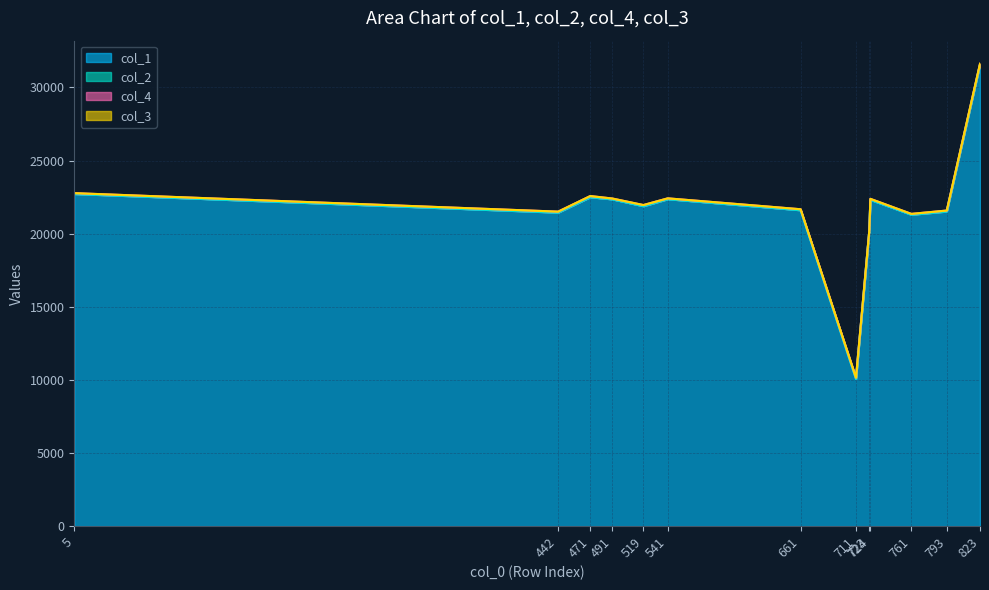

Reading left to right, what are all the values shown in this chart?

col_1: 5=22715	442=21440	471=22492	491=22348	519=21878	541=22360	661=21603	711=10053	723=20150	724=22313	761=21297	793=21515	823=31551
col_2: 5=0	442=2	471=4	491=0	519=4	541=0	661=2	711=6	723=0	724=2	761=0	793=2	823=2
col_4: 5=55	442=65	471=75	491=55	519=75	541=55	661=65	711=90	723=55	724=65	761=55	793=65	823=65
col_3: 5=2	442=0	471=2	491=0	519=0	541=0	661=0	711=0	723=0	724=0	761=0	793=0	823=0